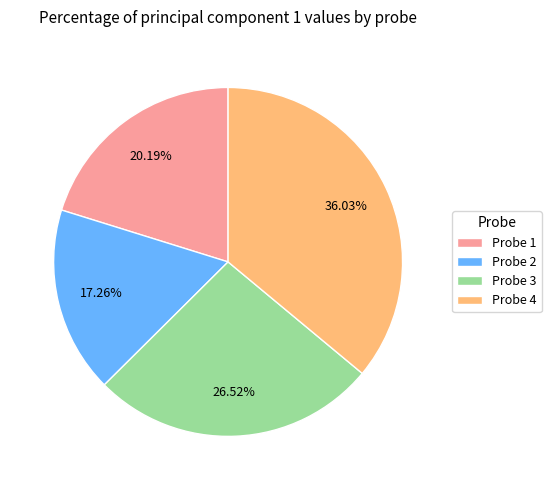

The Probe 3 slice represents 36% of the pie. True or false?

False